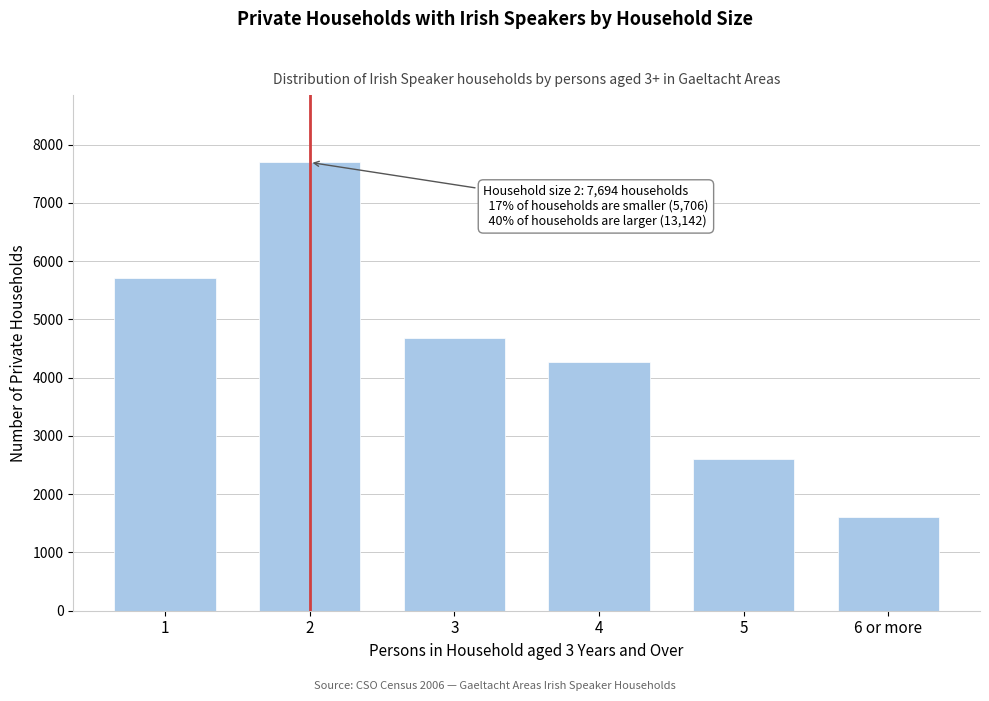

Reading right to left, what are all the values shown in this chart?

1600	2596	4265	4681	7694	5706